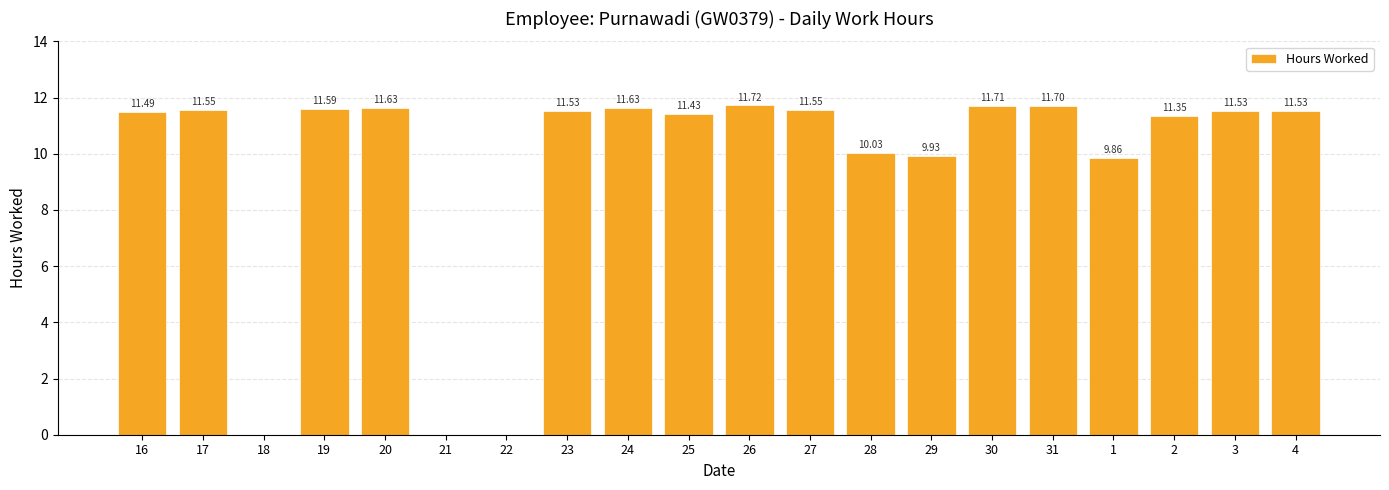

What is the sum of all values?

191.8